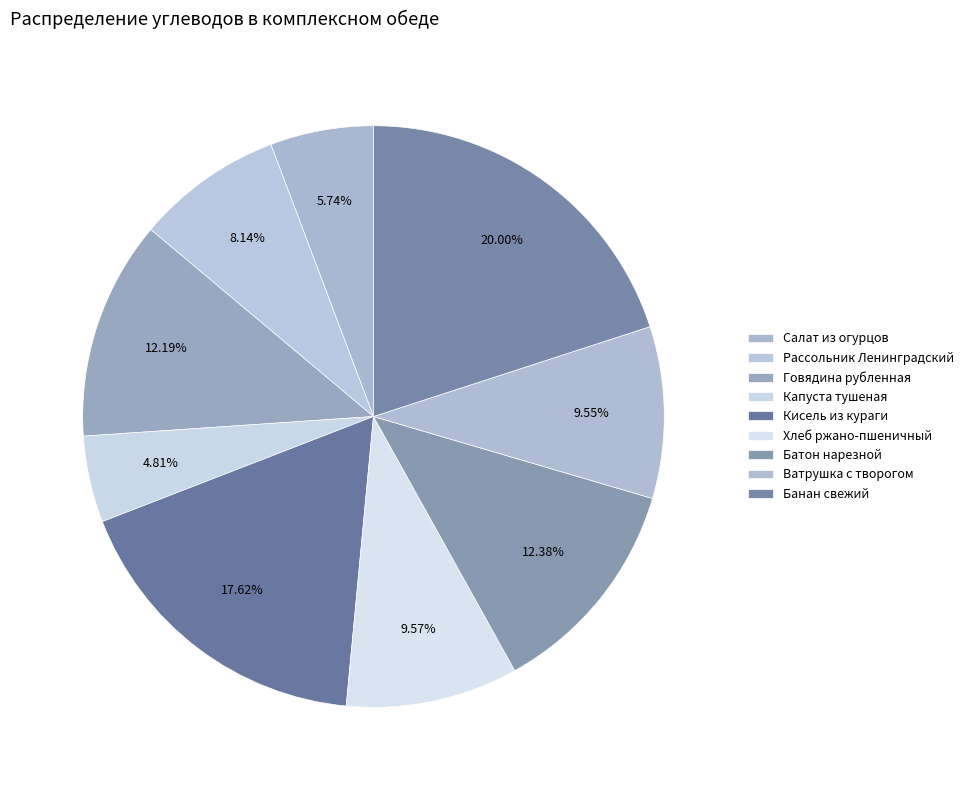

What is the change in value from Салат из огурцов to Банан свежий?

+29.9